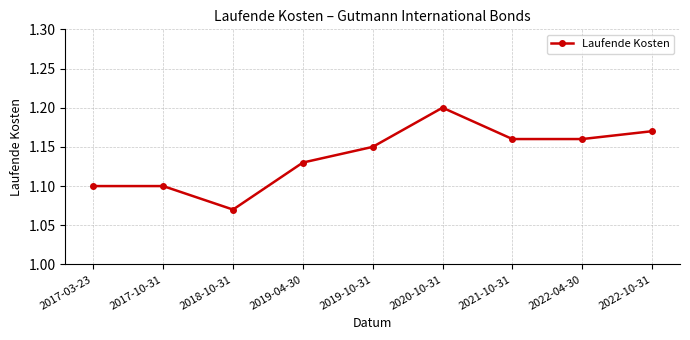

What is the label of the 7th point from the left?

2021-10-31